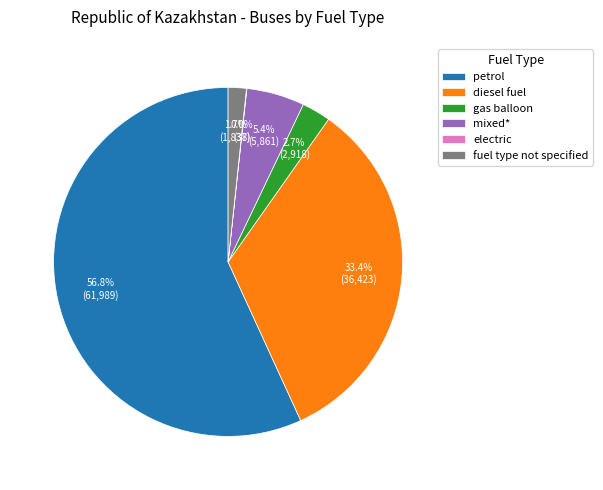

Combined, do mixed* and fuel type not specified account for over 50%?

No